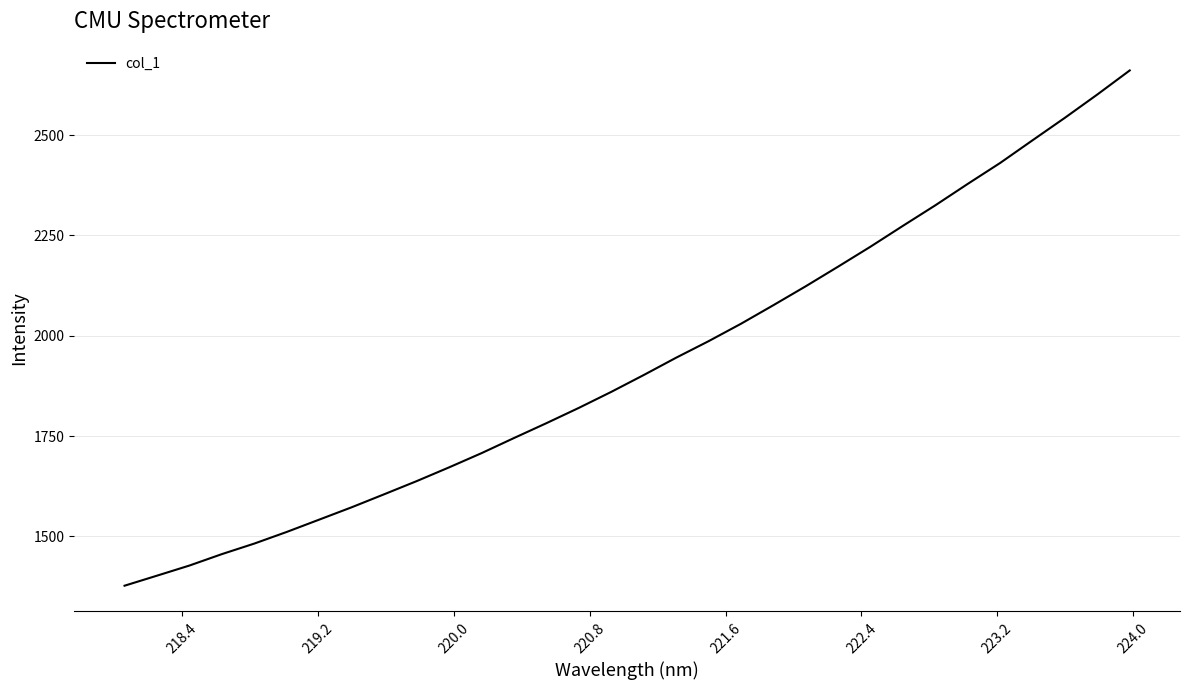

What is the difference between the maximum and minimum values?

1283.8